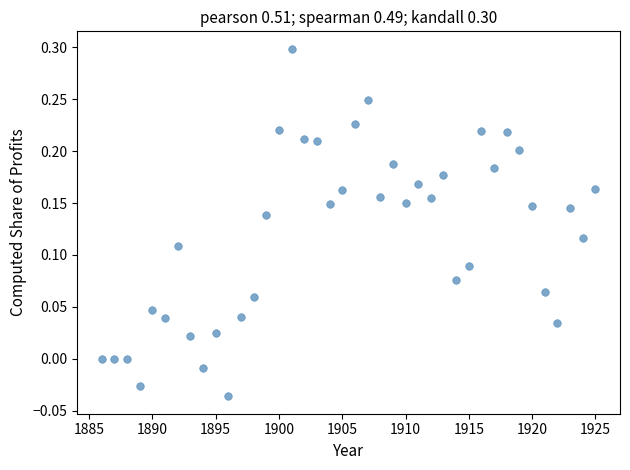

What is the range of X values (max minus min)?

39.0